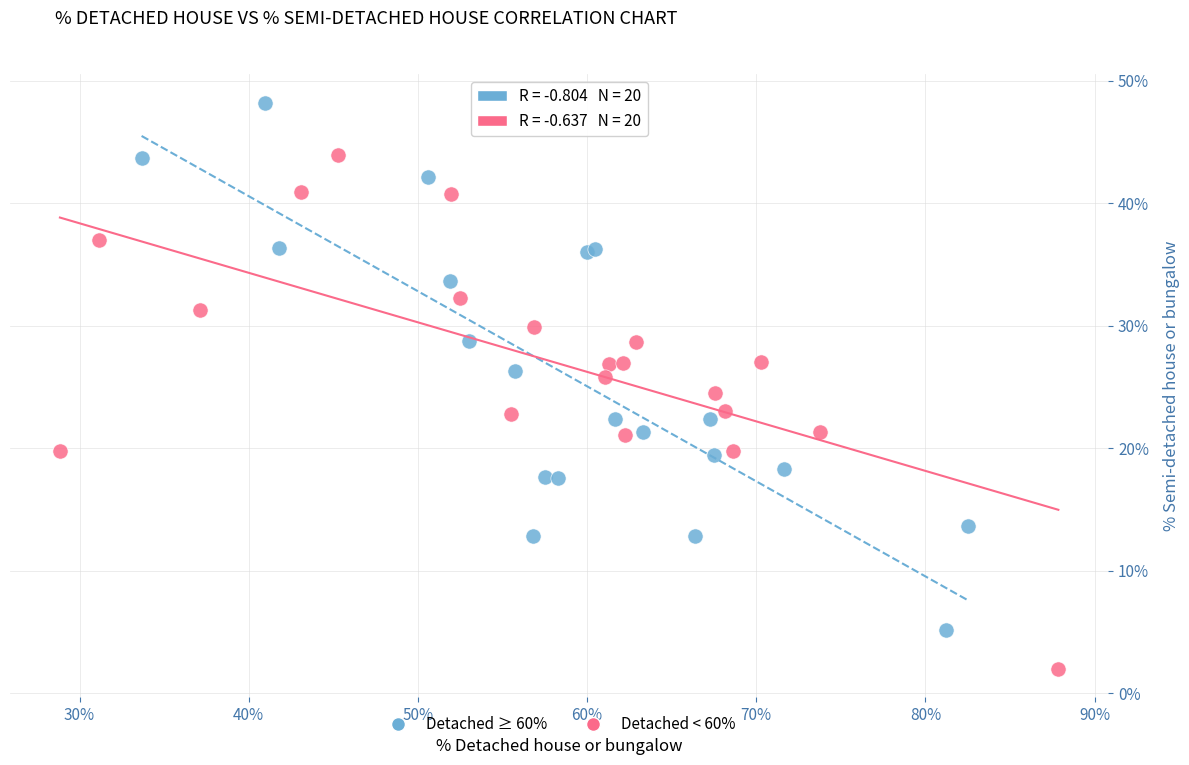

Which series reaches the minimum Y coordinate?

Detached < 60%